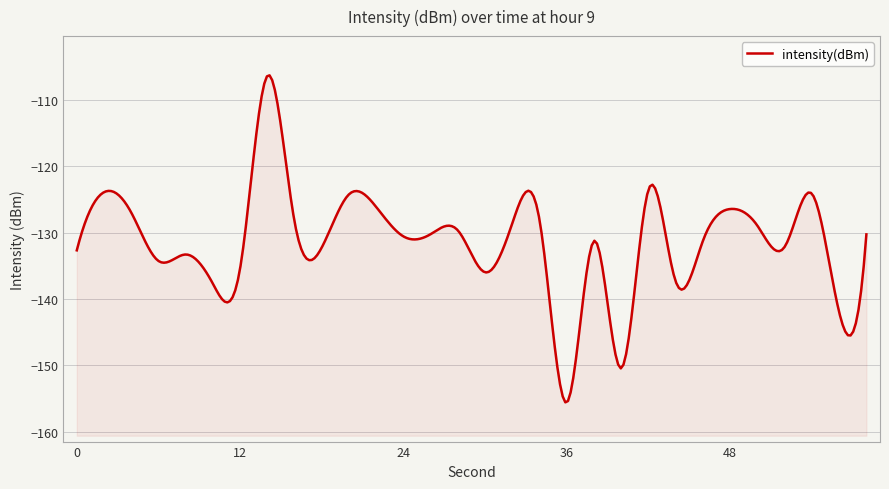

The chart shows a value of -56.7 at 10. True or false?

False